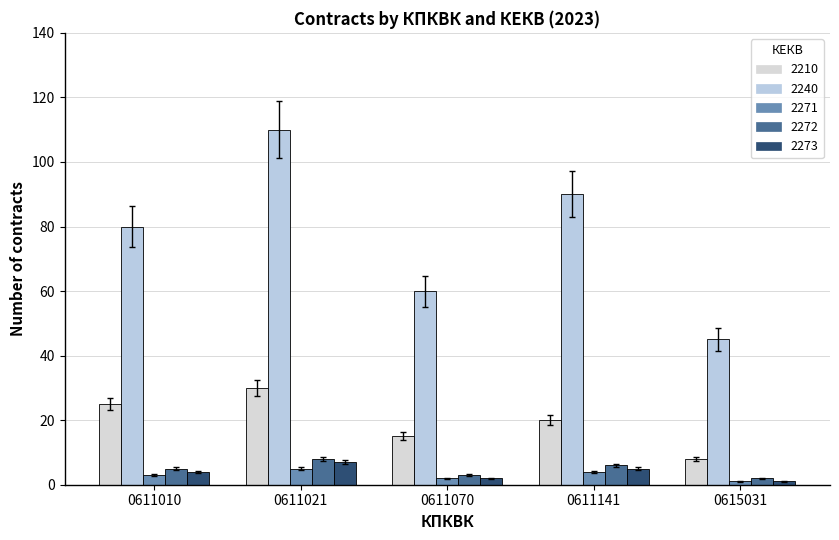

List the labels in order of 2210 value, smallest first.

0615031, 0611070, 0611141, 0611010, 0611021